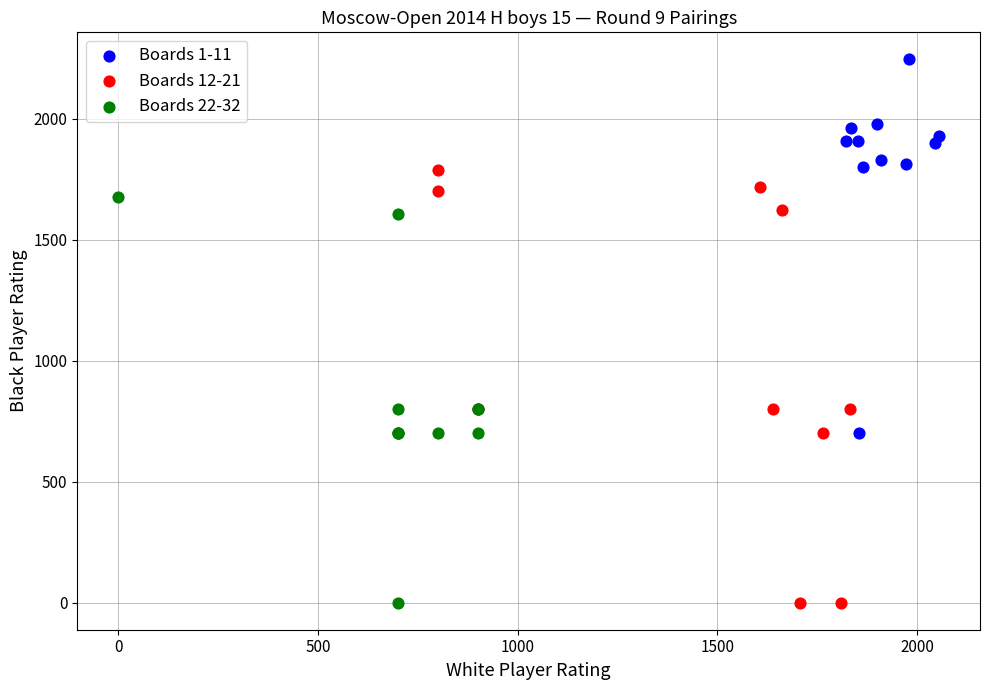

Which series contains the highest Y value?

Boards 1-11